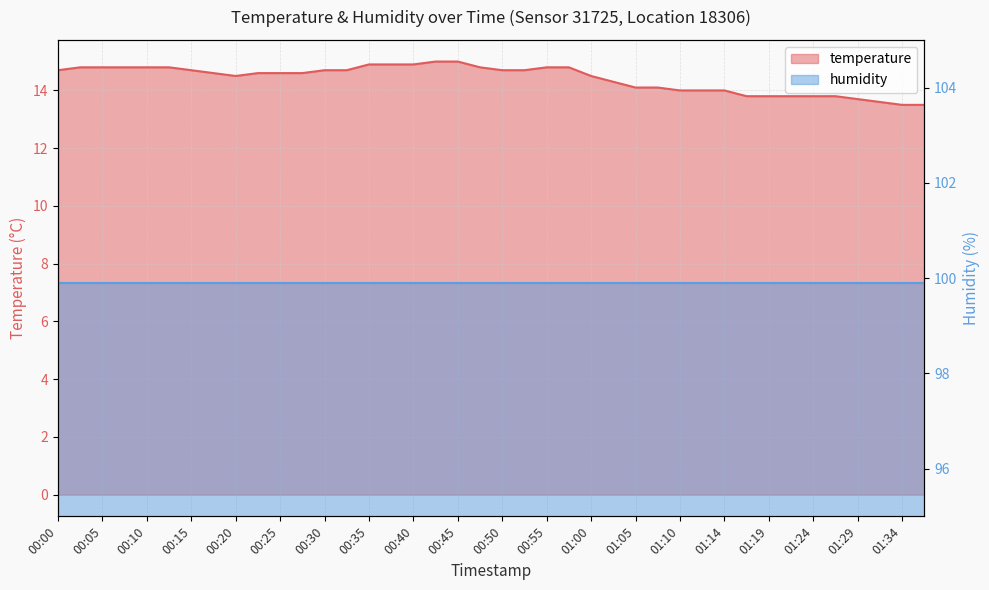

What is the label of the 38th point from the left?

01:32